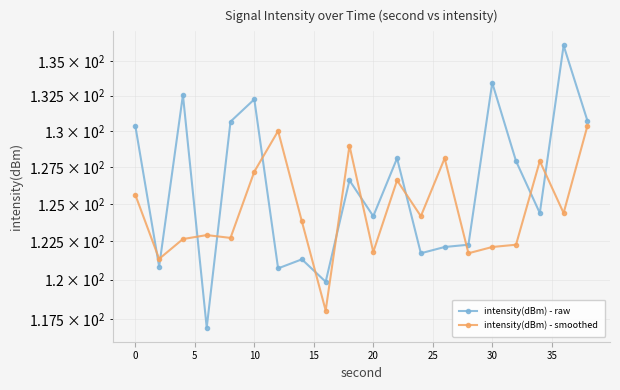

Reading left to right, transcribe all the data shown in this chart.

intensity(dBm) - raw: 130.3	120.8	132.5	116.9	130.7	132.2	120.7	121.3	119.9	126.6	124.2	128.1	121.7	122.1	122.3	133.4	127.9	124.4	136.1	130.7
intensity(dBm) - smoothed: 125.6	121.4	122.7	122.9	122.7	127.2	130.0	123.8	118.0	129.0	121.8	126.6	124.2	128.1	121.7	122.1	122.3	127.9	124.4	130.3